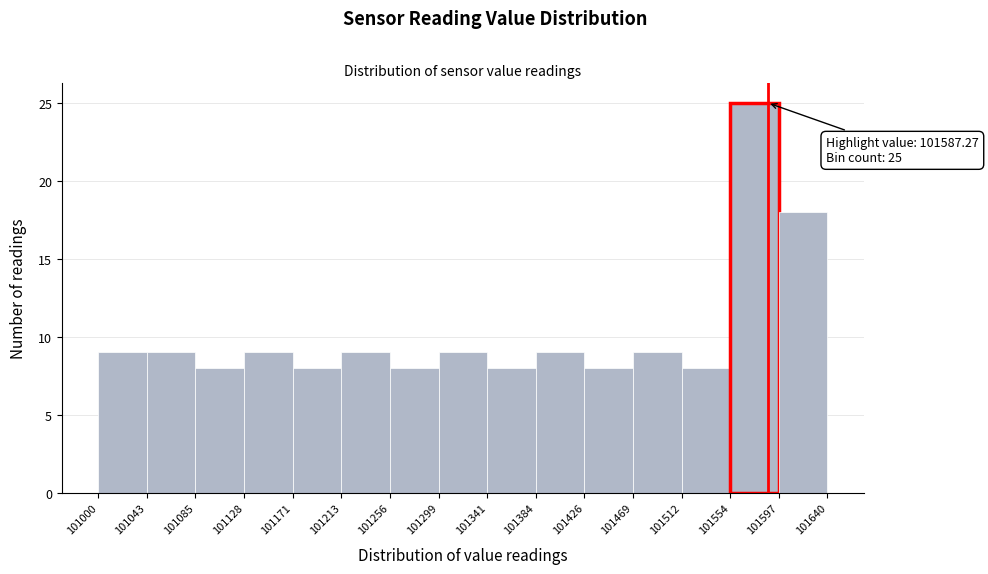

Which range on the x-axis has the tallest bar?

101554 to 101597